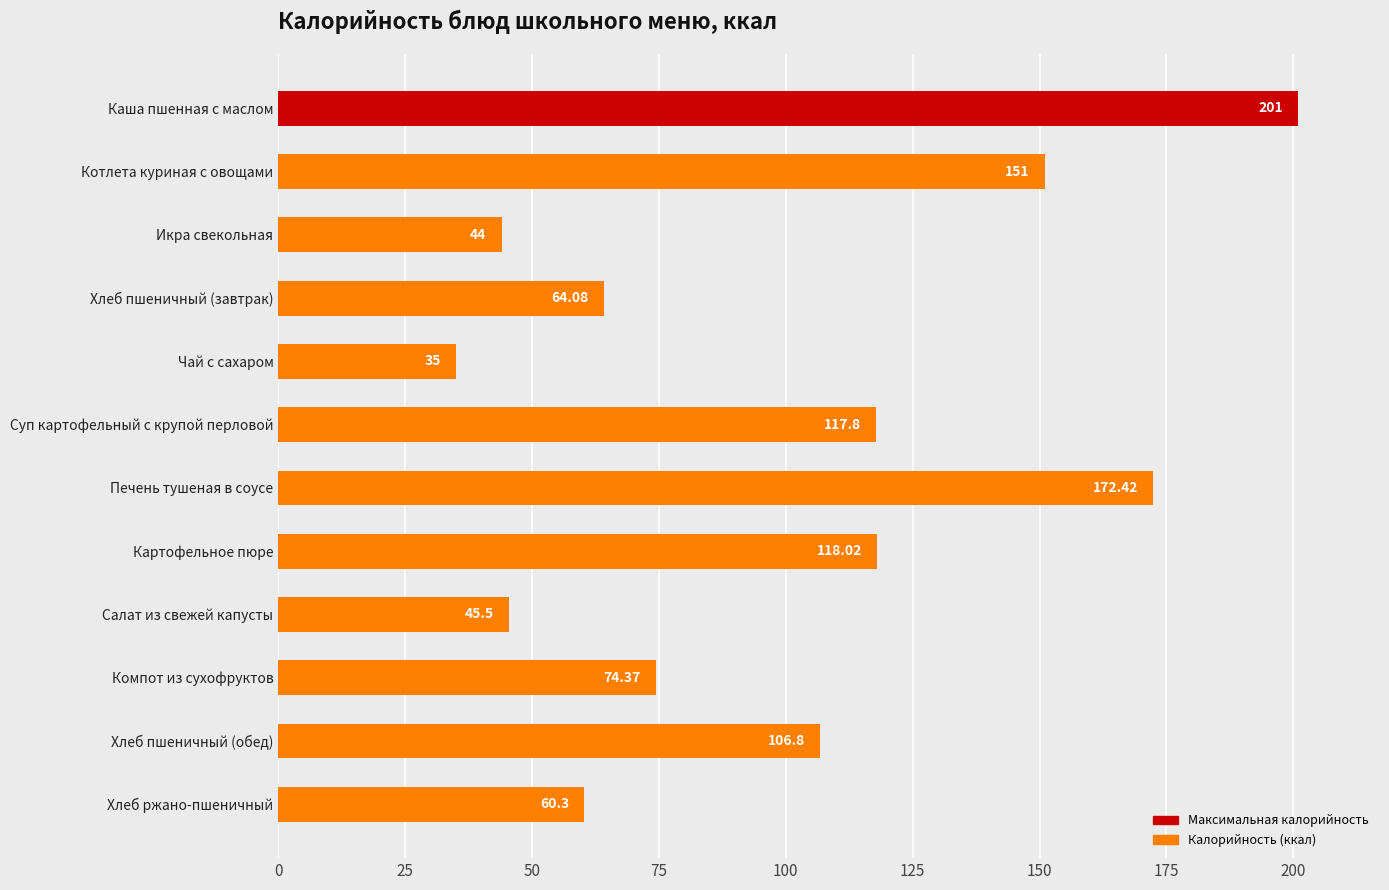

Rank the categories by value from highest to lowest.

Каша пшенная с маслом, Печень тушеная в соусе, Котлета куриная с овощами, Картофельное пюре, Суп картофельный с крупой перловой, Хлеб пшеничный (обед), Компот из сухофруктов, Хлеб пшеничный (завтрак), Хлеб ржано-пшеничный, Салат из свежей капусты, Икра свекольная, Чай с сахаром